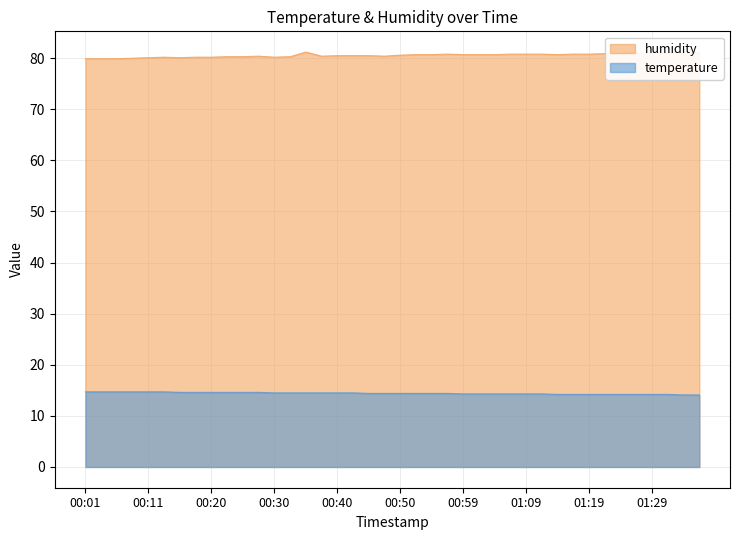

What is the value of the temperature point at the 14th from the left?

14.5